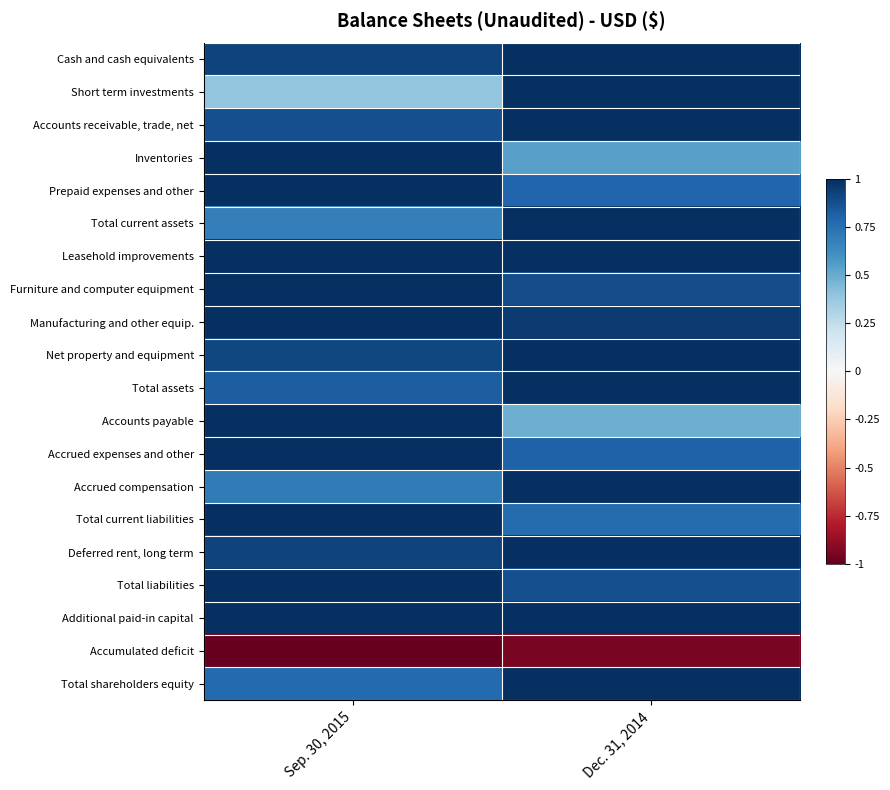

At which category is the sum across all series the highest?

Dec. 31, 2014